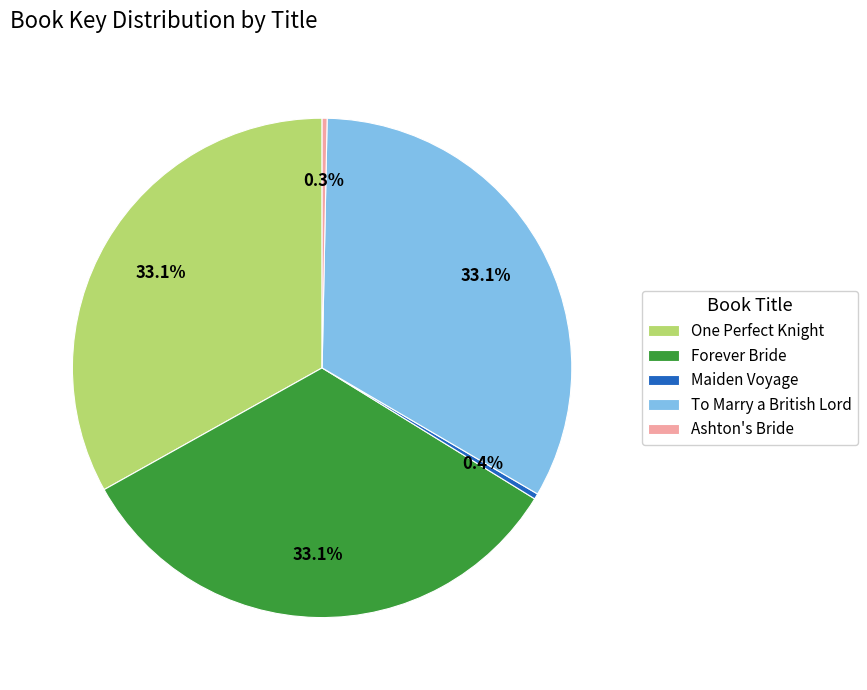

Between Ashton's Bride and Forever Bride, which is larger?

Forever Bride